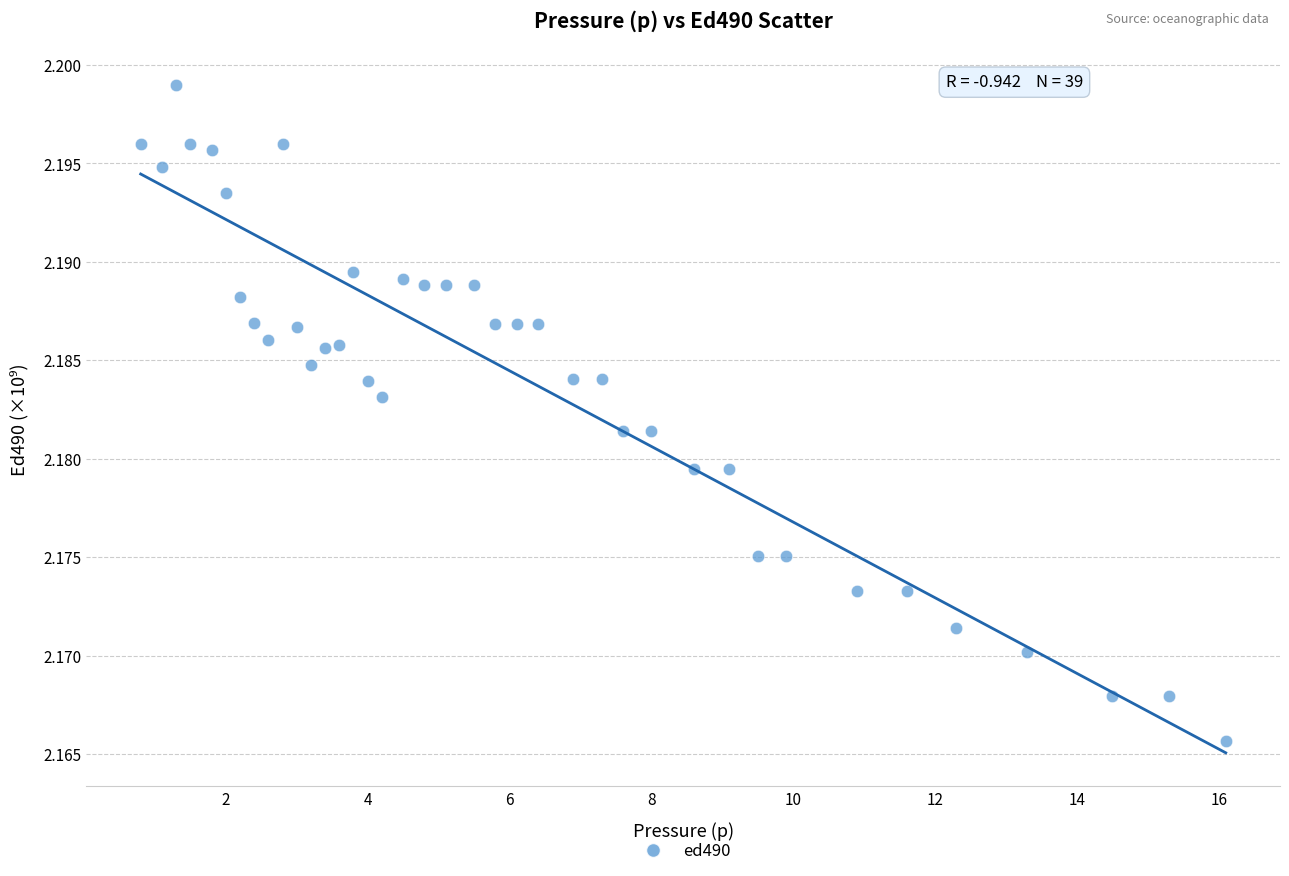

What is the range of X values (max minus min)?

15.3